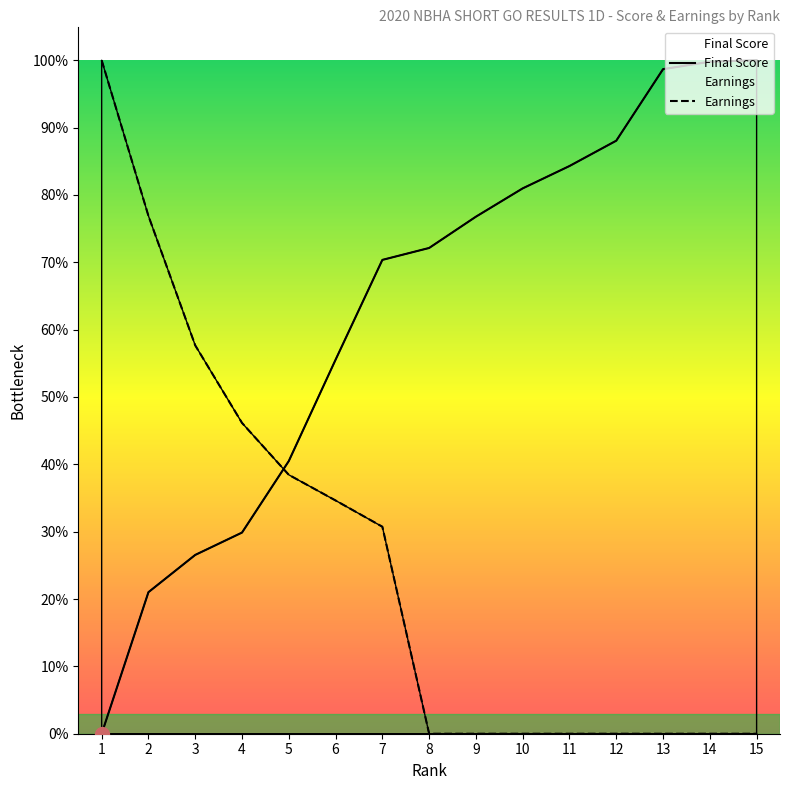

What is the value of the Earnings point at the 2nd from the left?

76.9